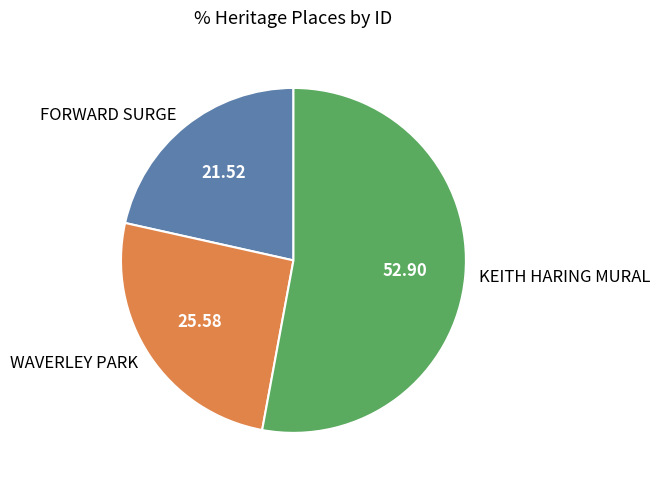

The KEITH HARING MURAL slice represents 53% of the pie. True or false?

True